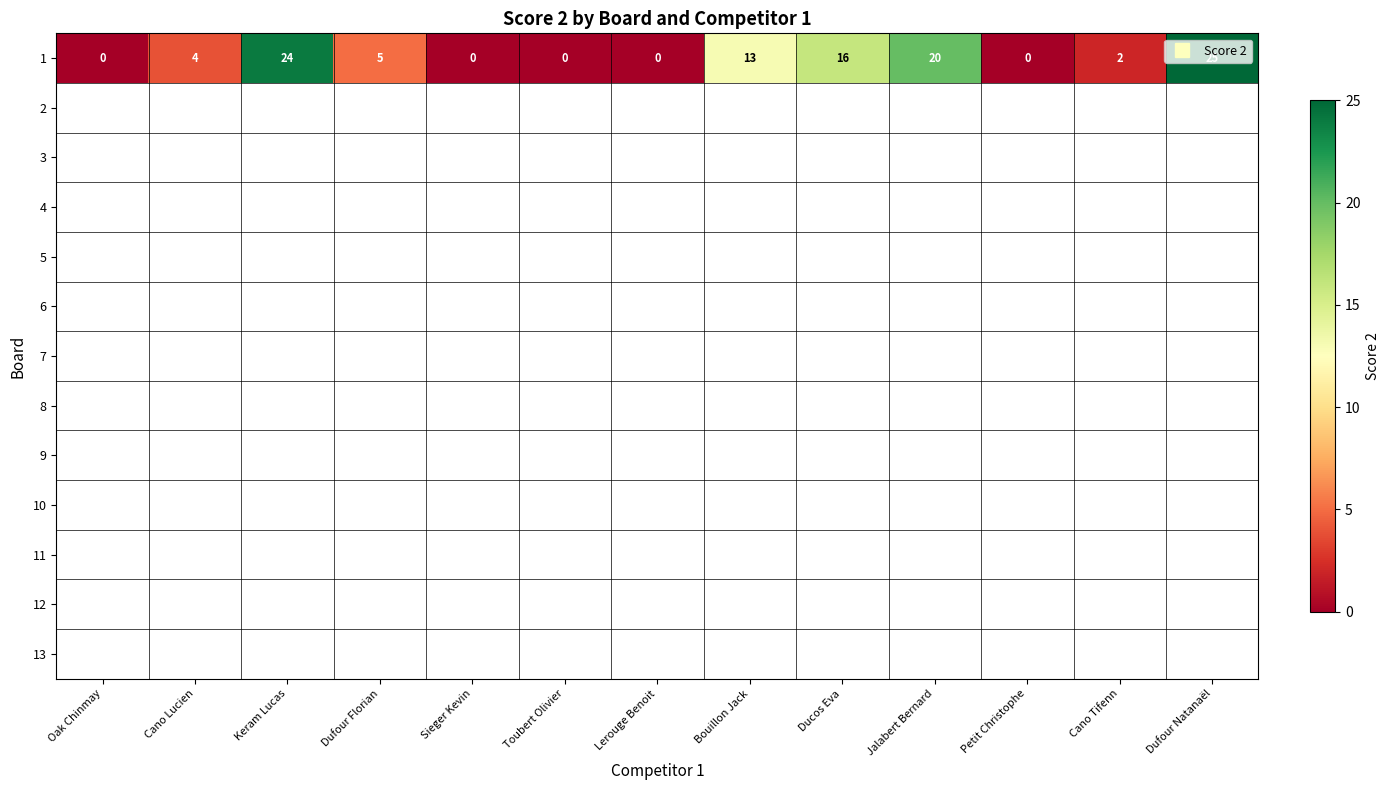

At which category does the chart reach its minimum across all series?

Oak Chinmay